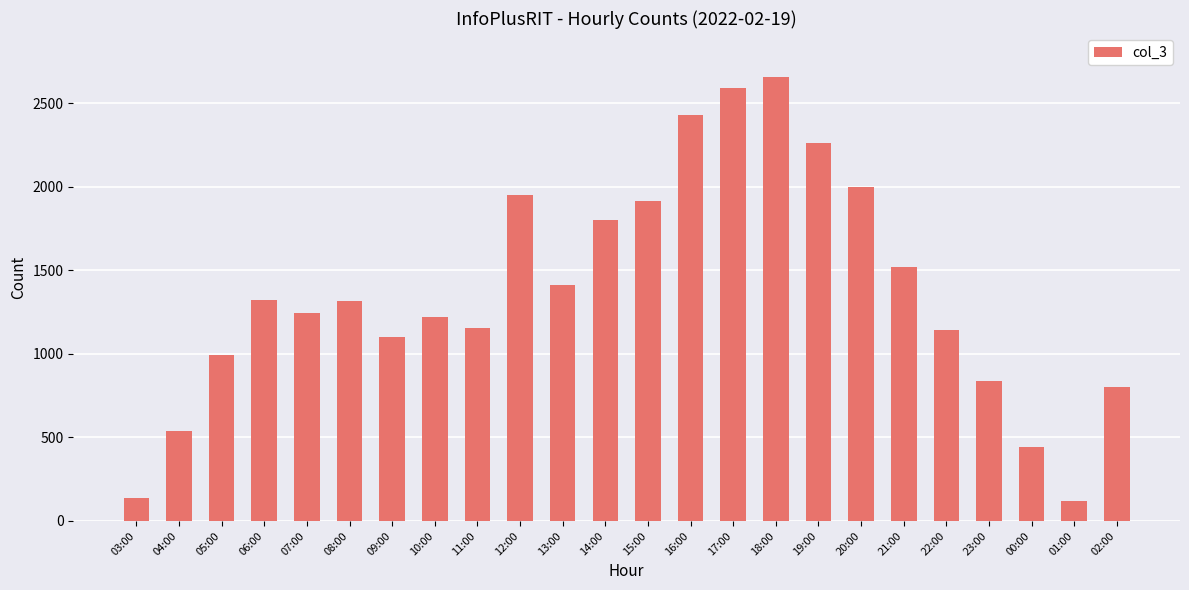

How many values are below 1318?

12